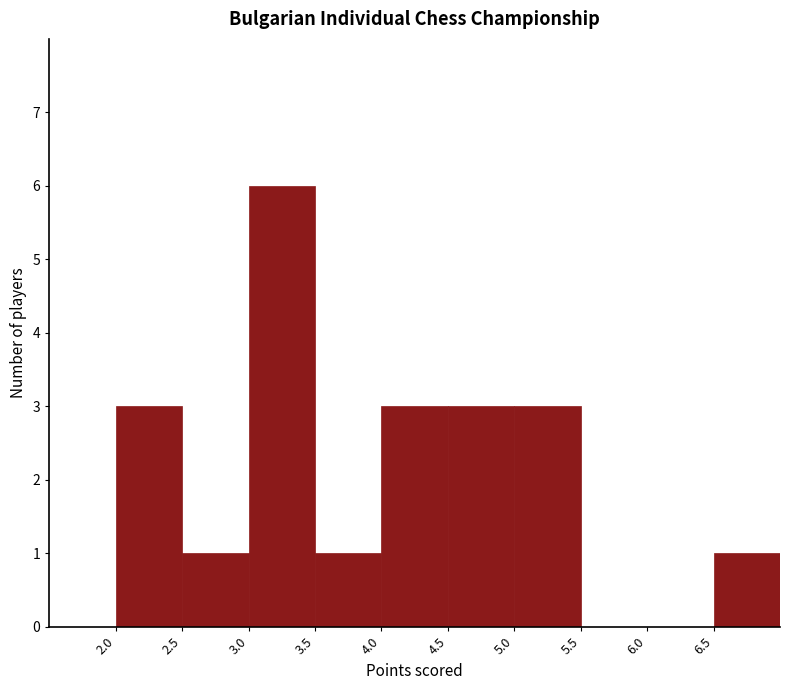

Reading left to right, transcribe this chart: for each bar, give the range it covers on the x-axis and its height. The values are not printed on the chart, so give them approximately, as read against the axis.

1.5 to 2.0: 0
2.0 to 2.5: 3
2.5 to 3.0: 1
3.0 to 3.5: 6
3.5 to 4.0: 1
4.0 to 4.5: 3
4.5 to 5.0: 3
5.0 to 5.5: 3
5.5 to 6.0: 0
6.0 to 6.5: 0
6.5 to 7.0: 1